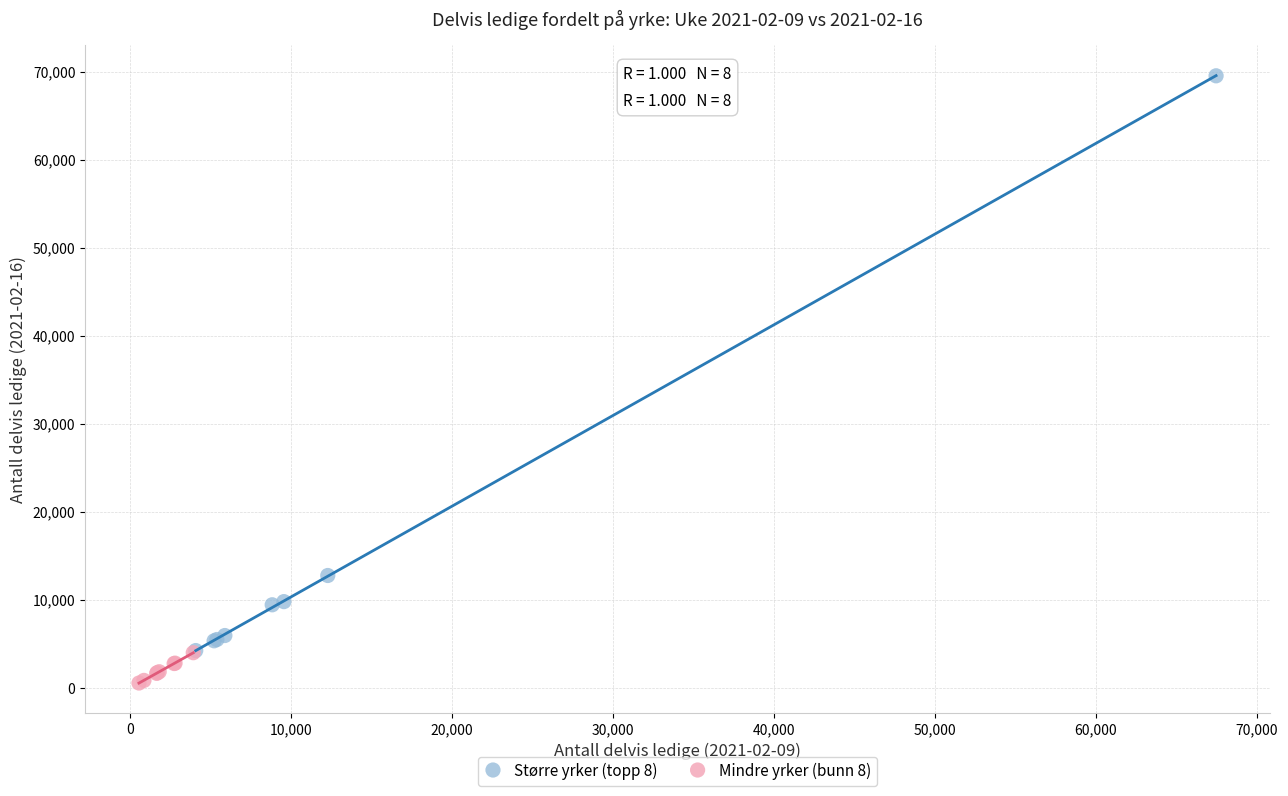

Which series has the largest Y range (max minus min)?

Større yrker (topp 8)